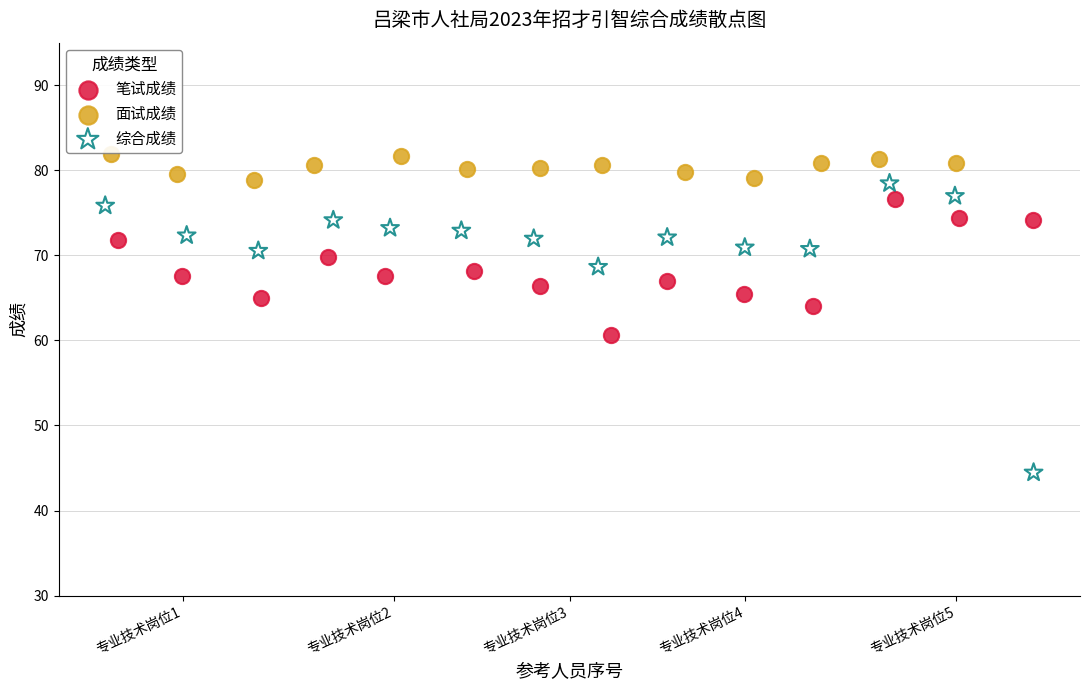

Which series has the largest Y range (max minus min)?

综合成绩